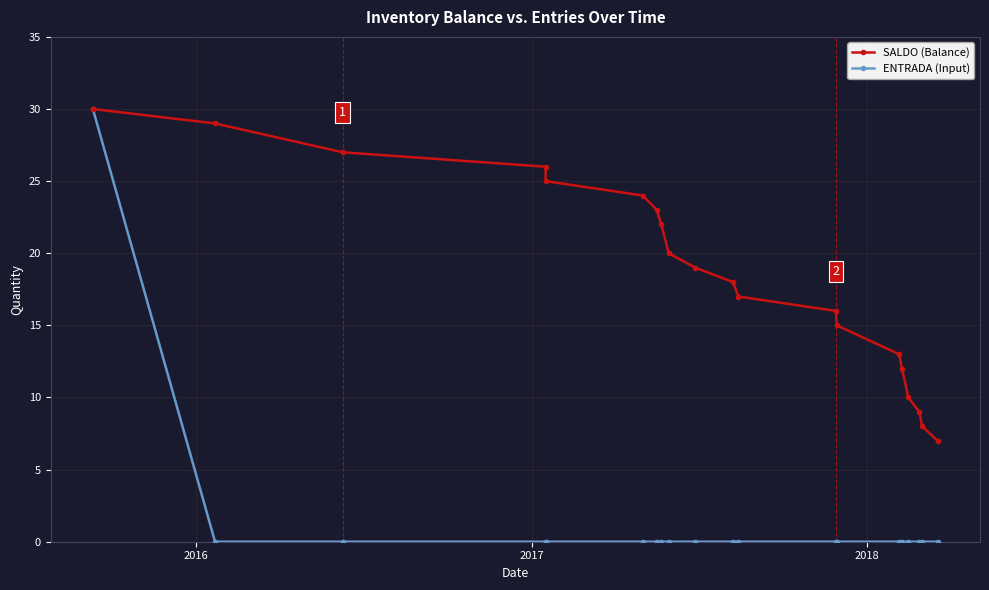

Is it true that ENTRADA (Input) equals 10 at 8?

False